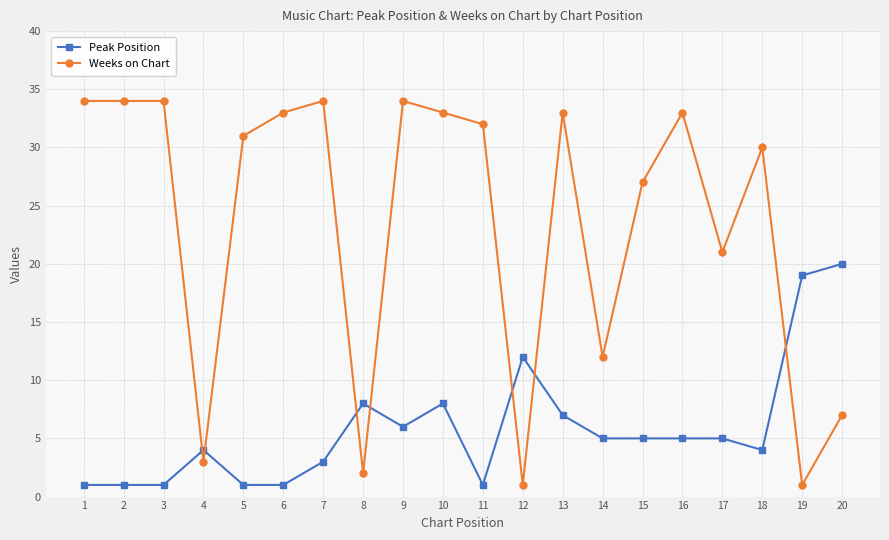

Between 5 and 17, which series saw the biggest shift?

Weeks on Chart